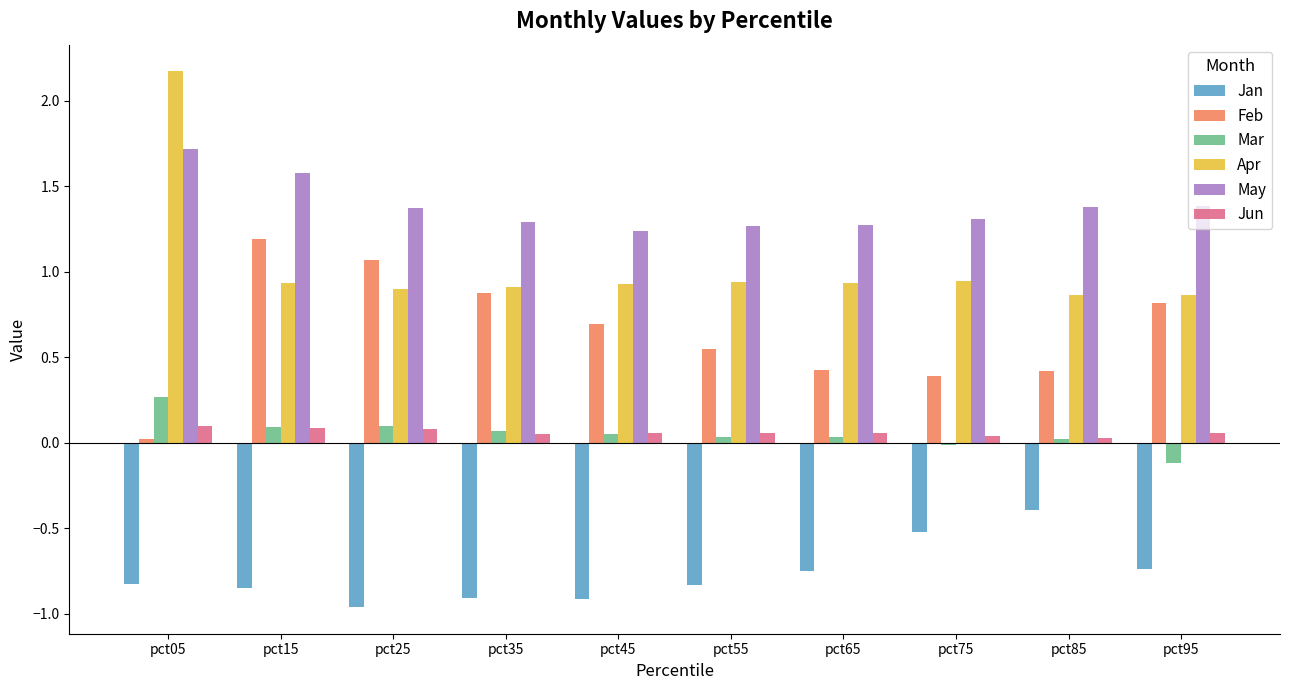

Read the Feb value at pct25.

1.1